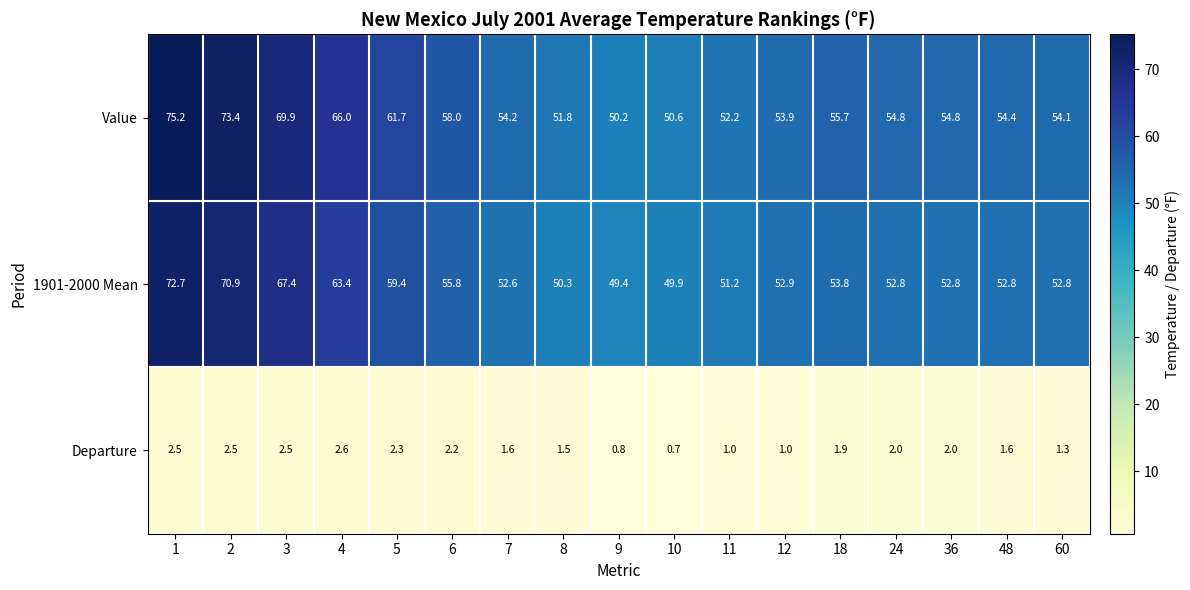

What is the total value across all series at 2?

146.8